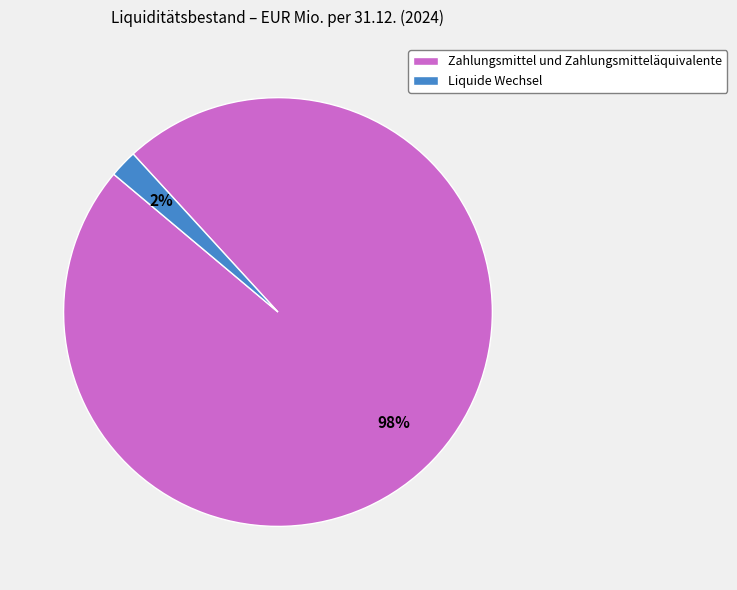

True or false: Zahlungsmittel und Zahlungsmitteläquivalente accounts for 91% of the total.

False